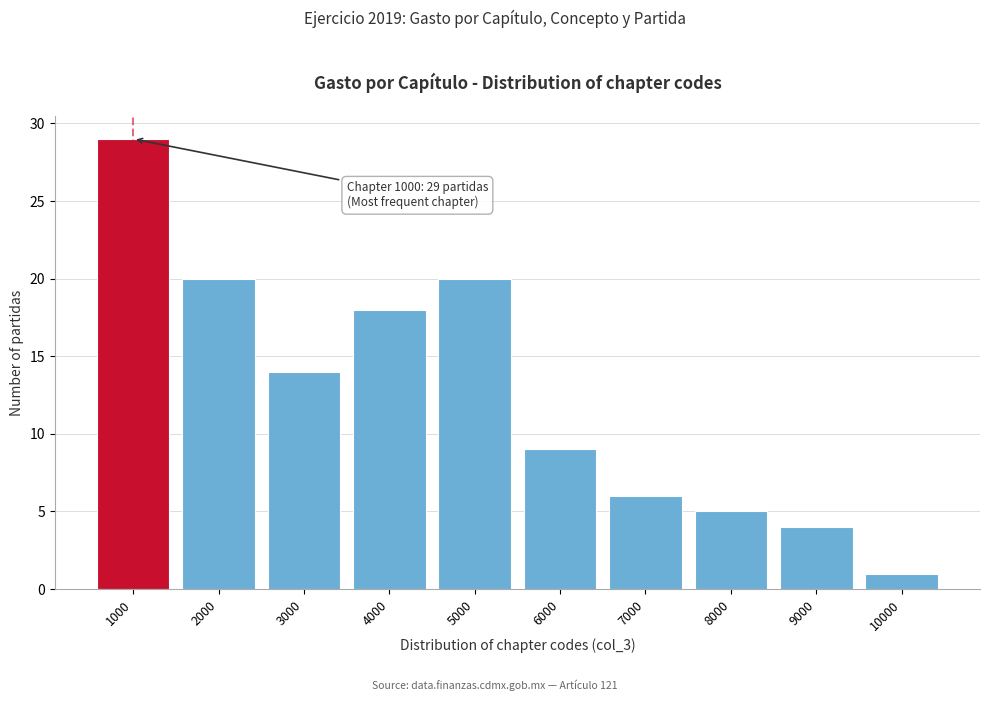

Reading right to left, extract all data points from this chart.

1	4	5	6	9	20	18	14	20	29